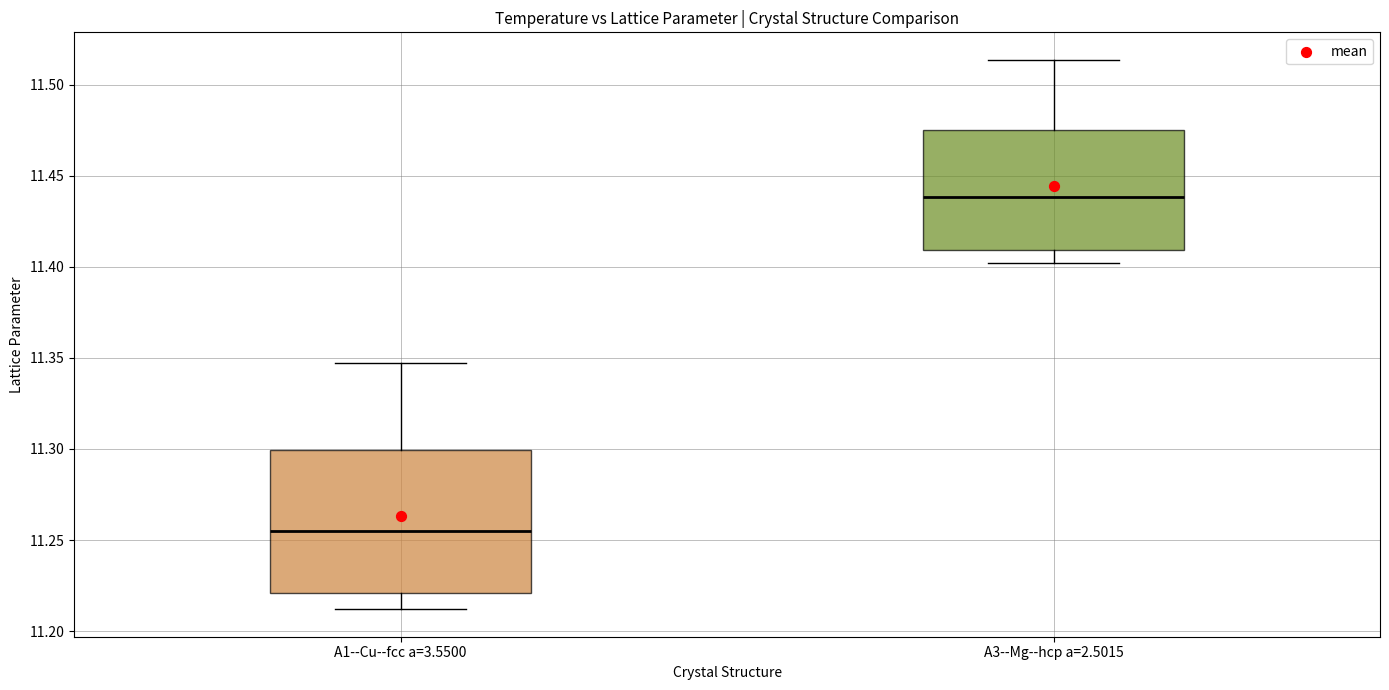

Reading left to right, transcribe this box plot: for each box, give where its median line is, the range the box spans, and where its two whiskers end, as read against the y-axis. The values are not printed on the chart, so give them approximately, as read against the axis.

A1--Cu--fcc a=3.5500: median 11.255, box 11.220 to 11.300, whiskers 11.210 to 11.345
A3--Mg--hcp a=2.5015: median 11.440, box 11.410 to 11.475, whiskers 11.400 to 11.515